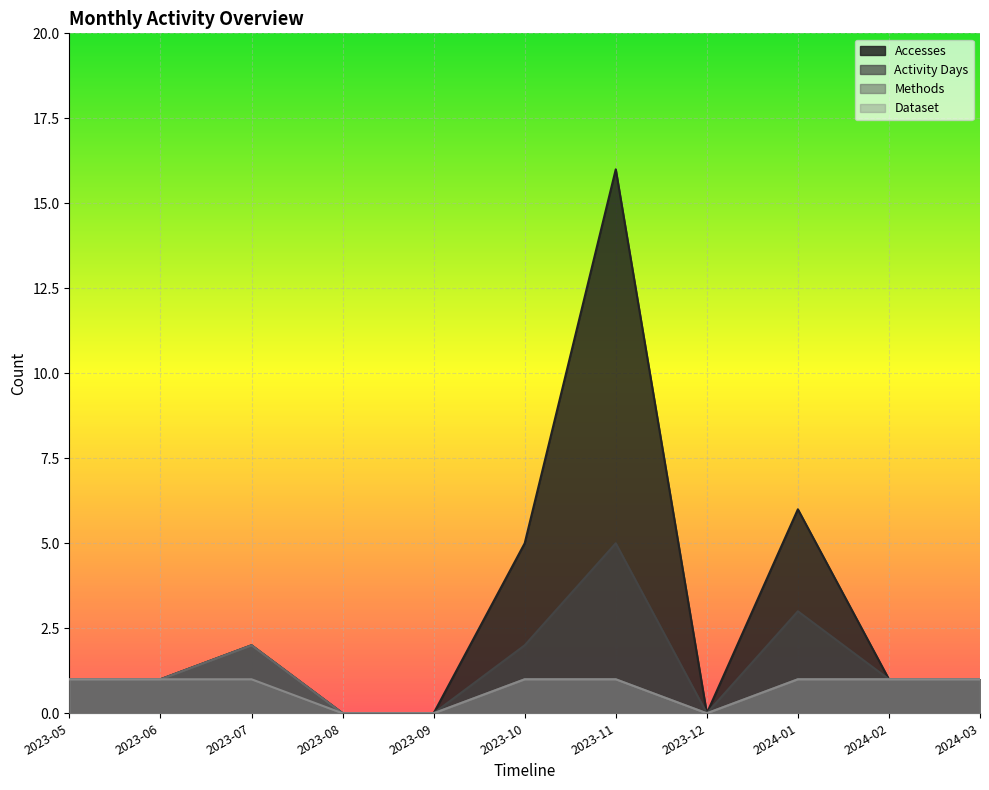

What is the total value across all series at 2024-03?

4